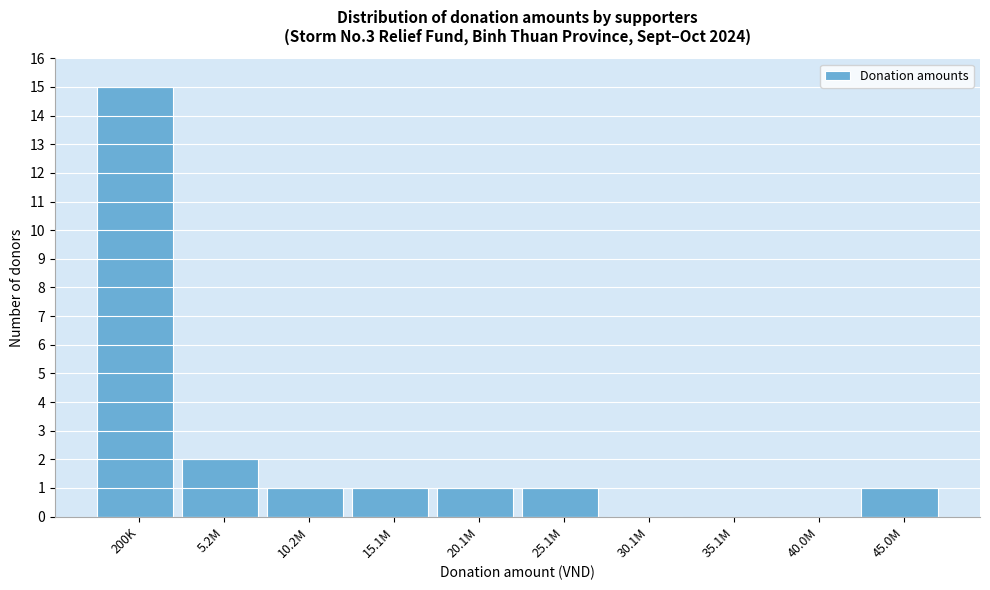

Reading left to right, list all the values displayed in this chart.

200K=15	5.2M=2	10.2M=1	15.1M=1	20.1M=1	25.1M=1	30.1M=0	35.1M=0	40.0M=0	45.0M=1